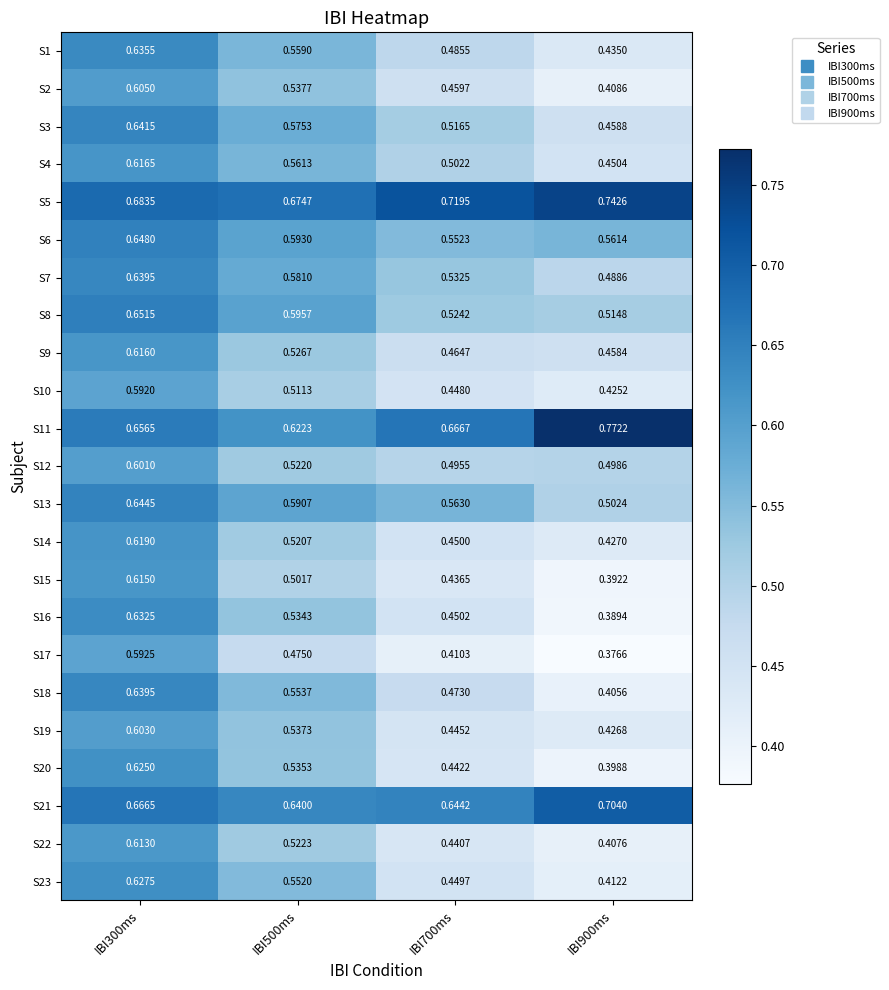

At which category is the sum across all series the highest?

IBI300ms